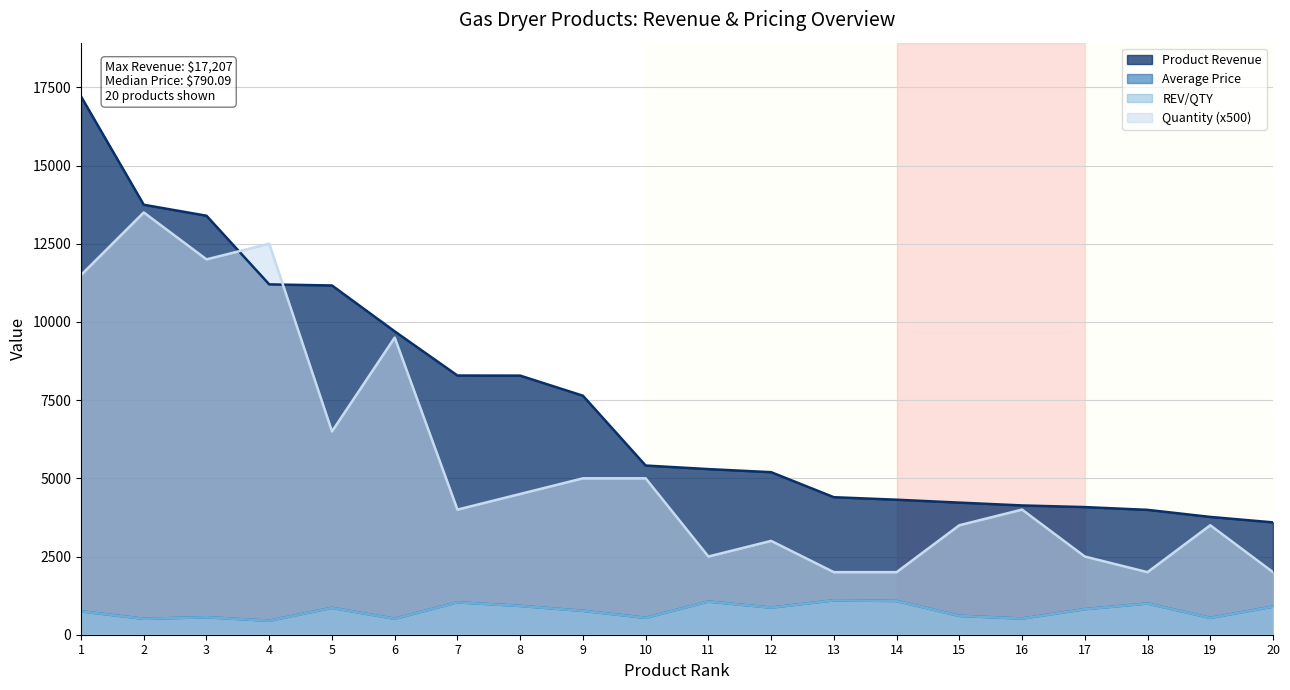

What is the difference between the highest and lowest values at 6?

9187.1